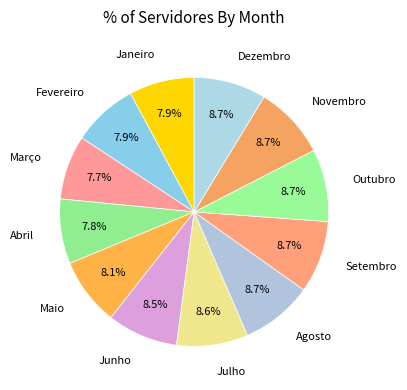

Count the number of slices in the pie.

12